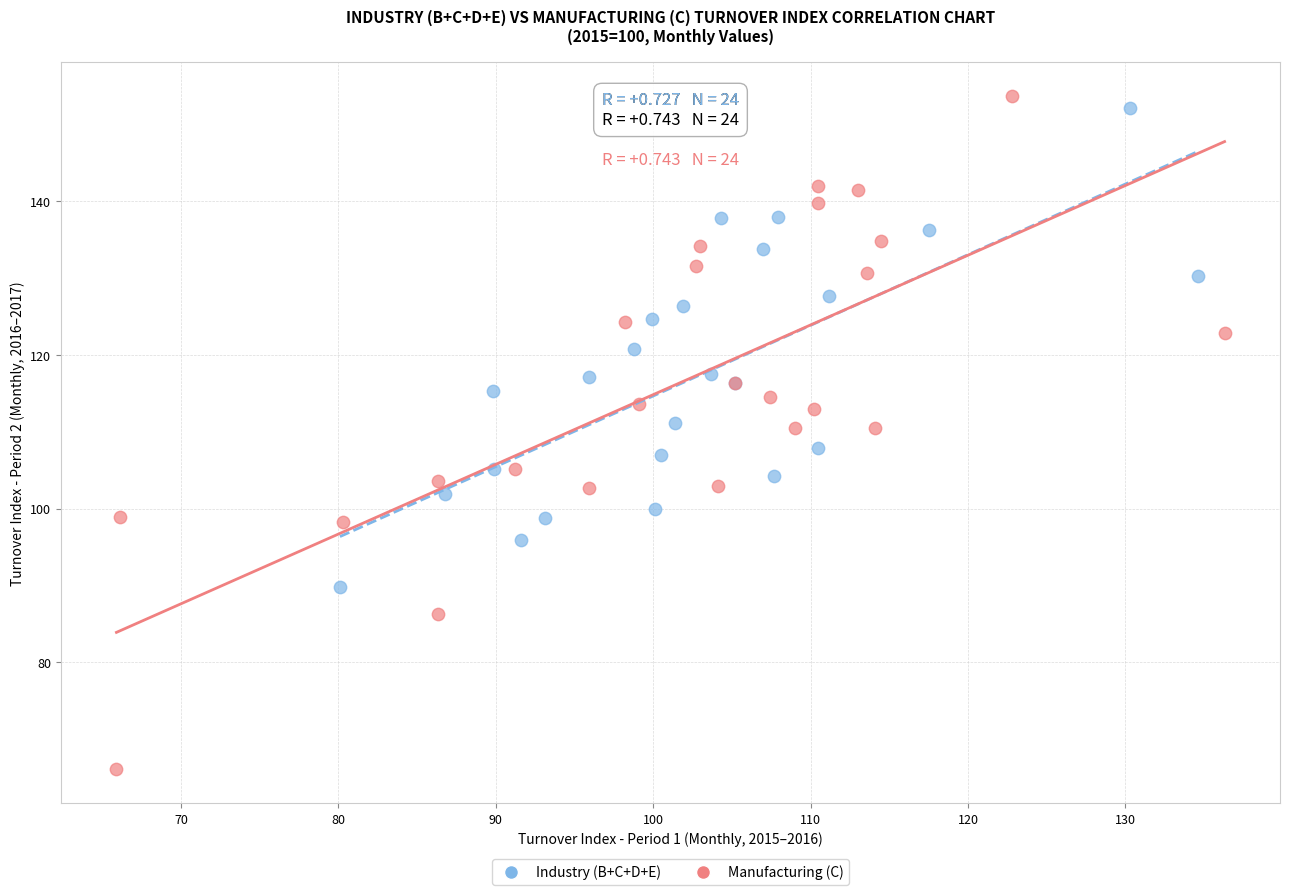

Which series has the widest spread of Y values?

Manufacturing (C)